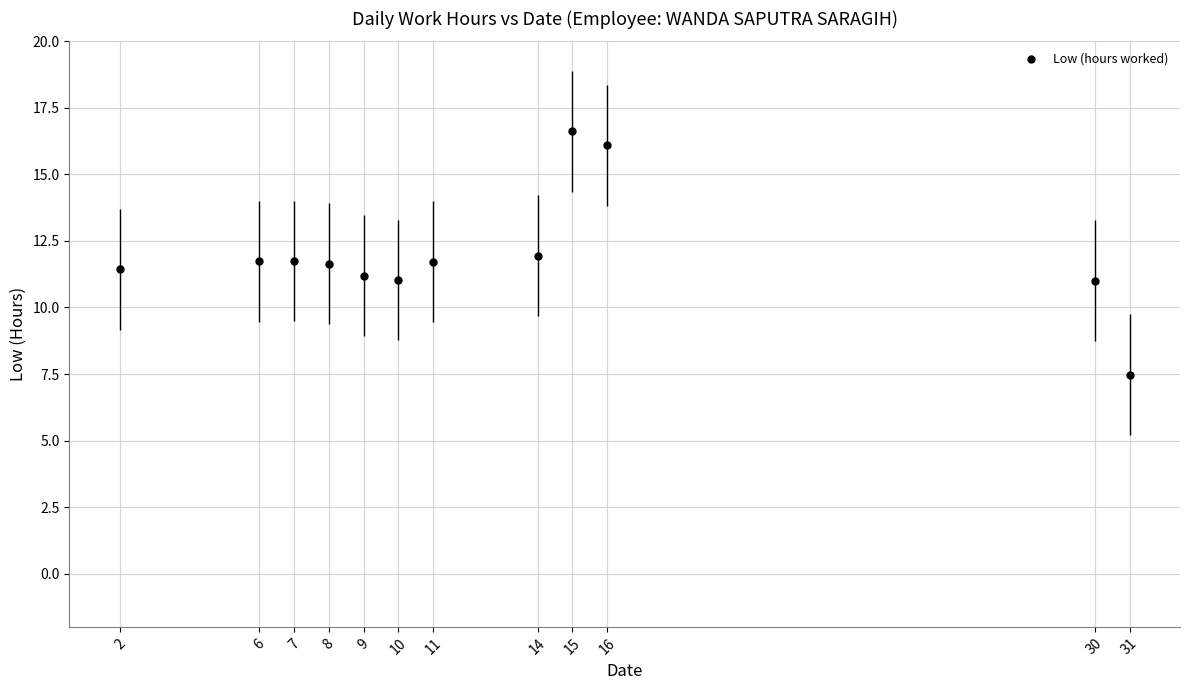

What is the range of X values (max minus min)?

29.0